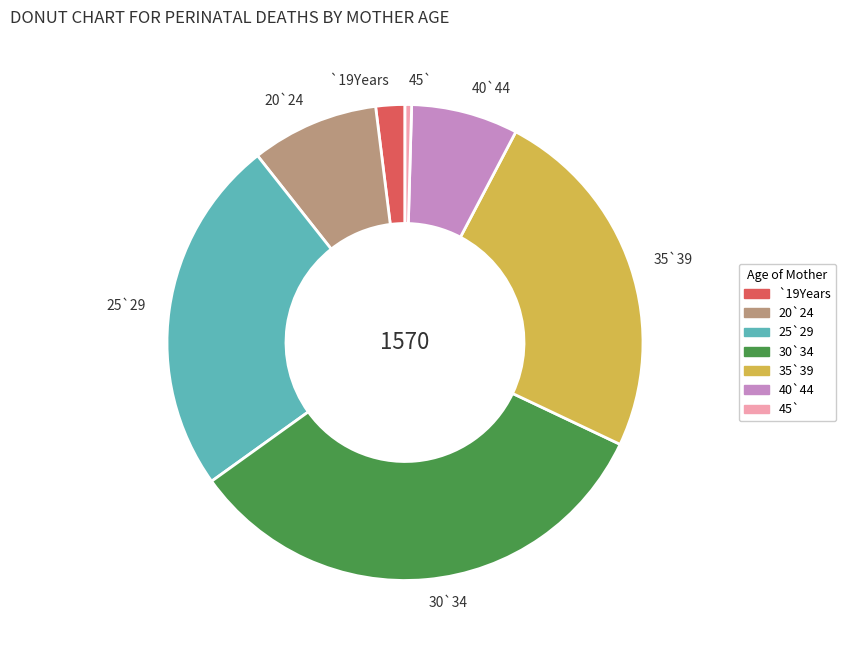

Is the sum of 35`39 and `19Years greater than half?

No